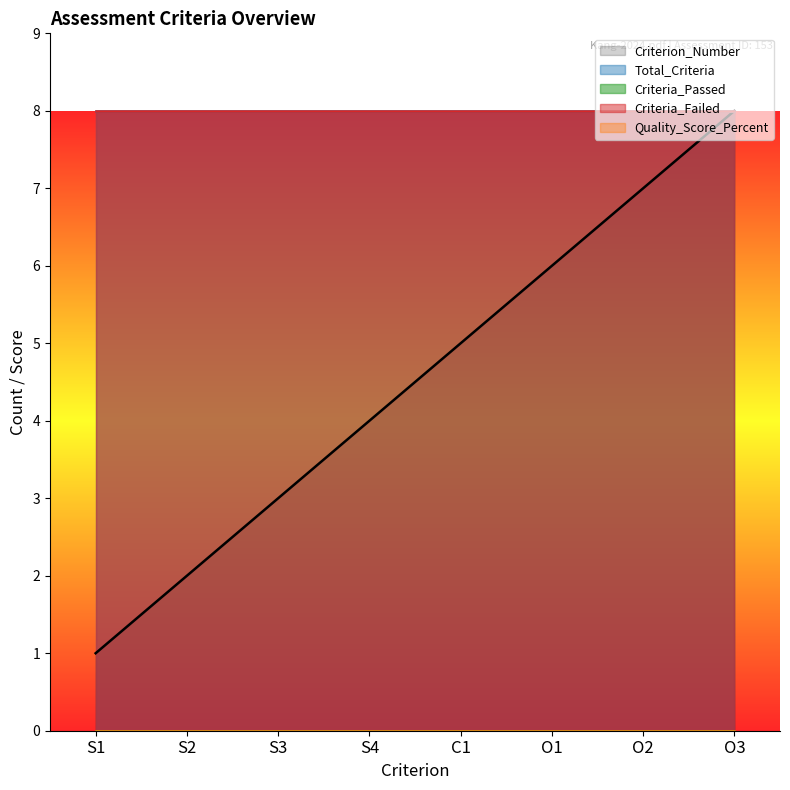

Which series has the largest total across all categories?

Total_Criteria